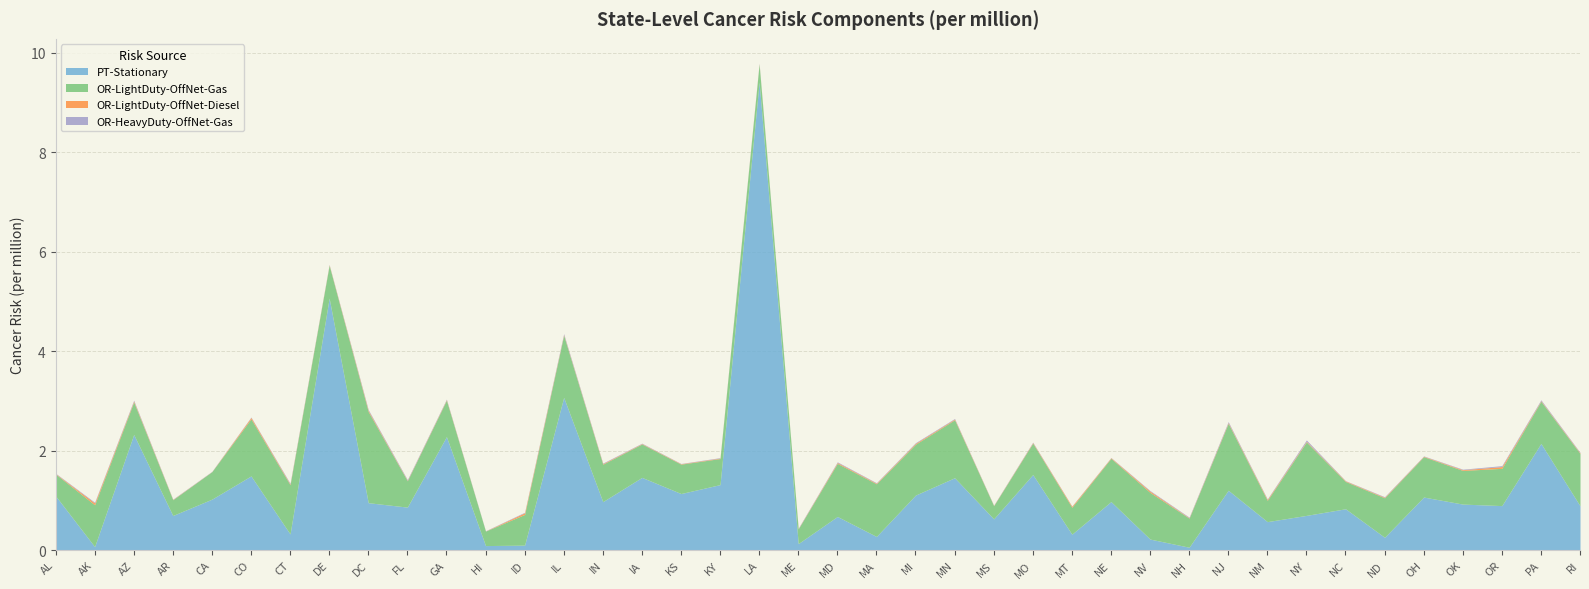

What is the label of the 31st point from the left?

NJ